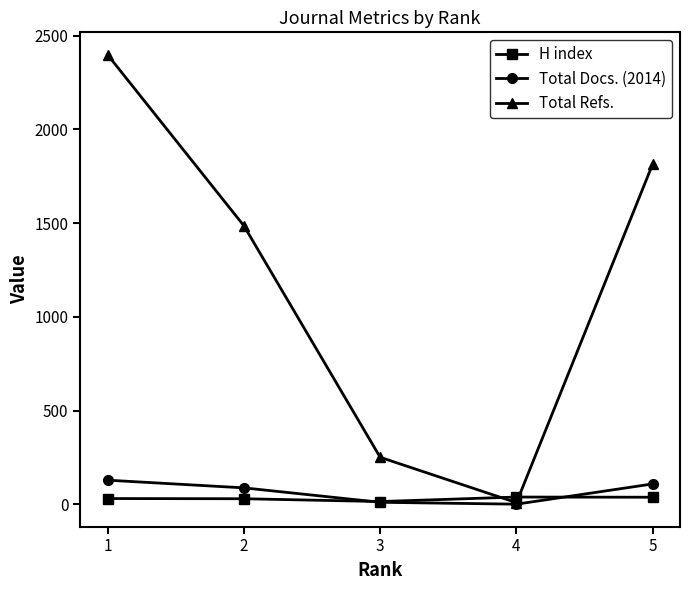

What is the sum of the H index values at 3 and 2?

45